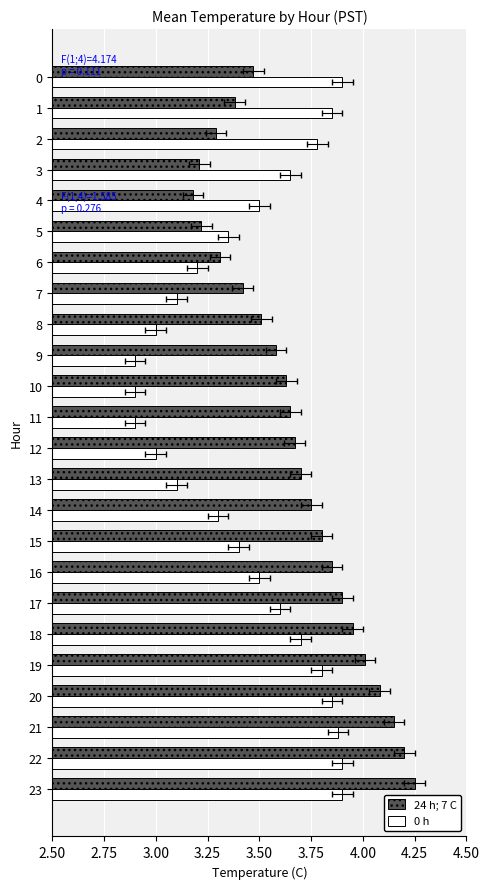

Rank the series at 7 from lowest to highest value.

0 h, 24 h; 7 C